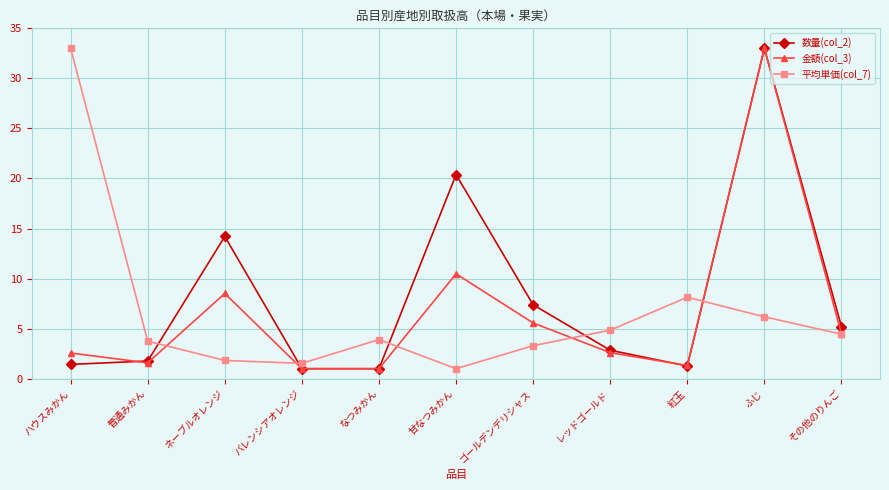

What is the value of the 金額(col_3) point at the 10th from the left?

33.0